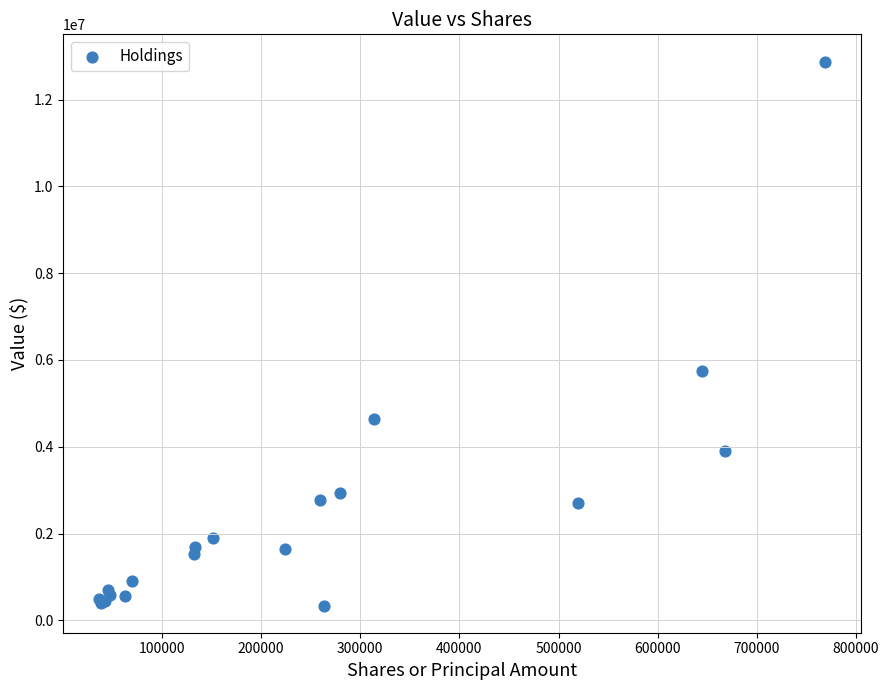

What Y value in the scatter plot is closest to 6609000?

5740000